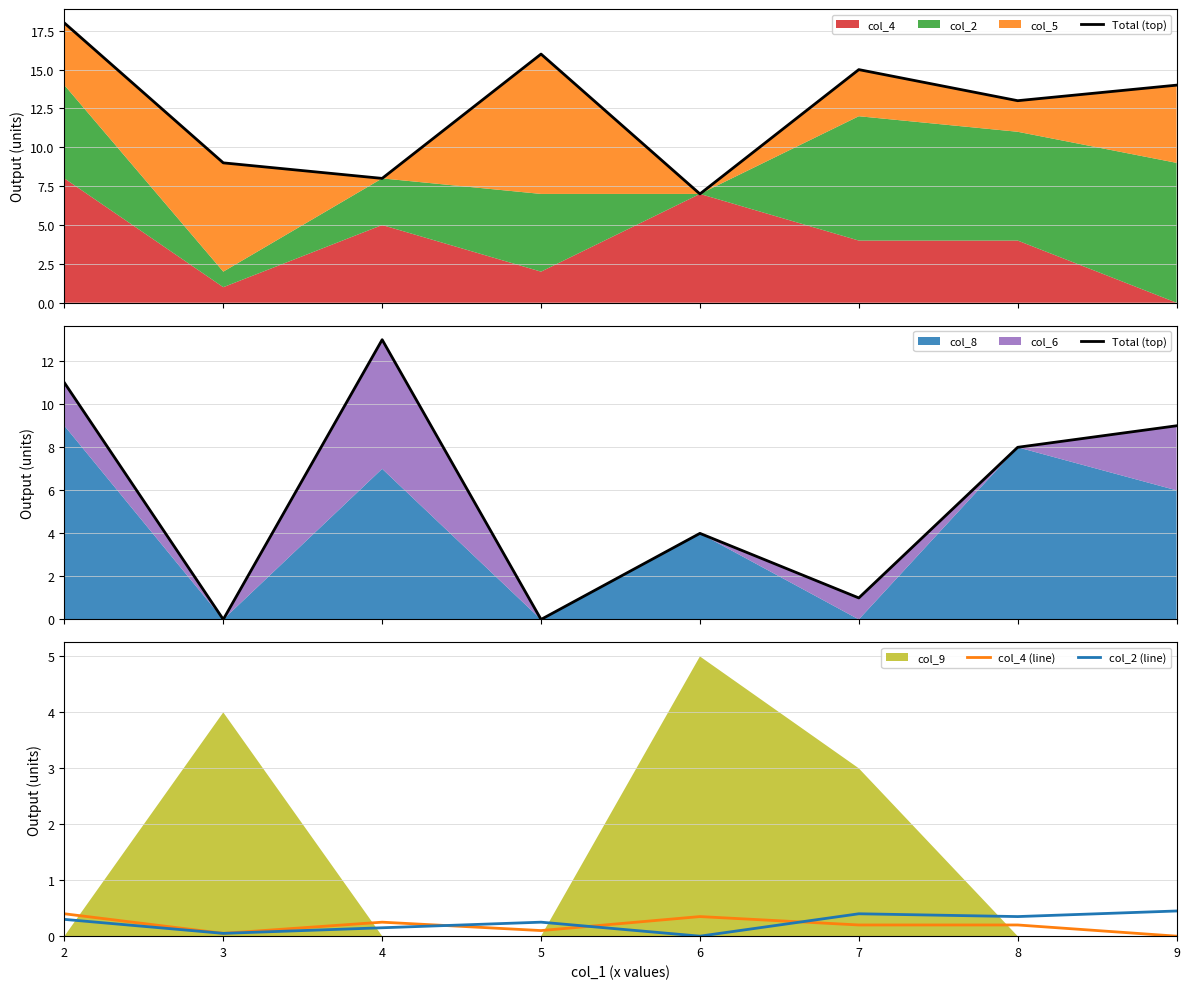

Is it true that Total (top) equals 2.7 at 4?

False